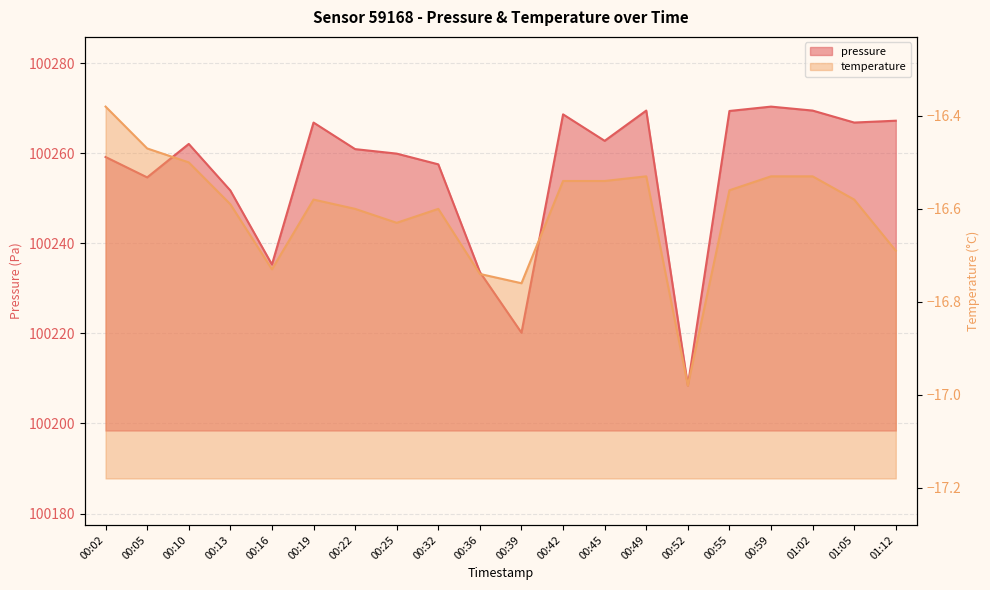

Which series changed the most between 00:02 and 00:55?

pressure